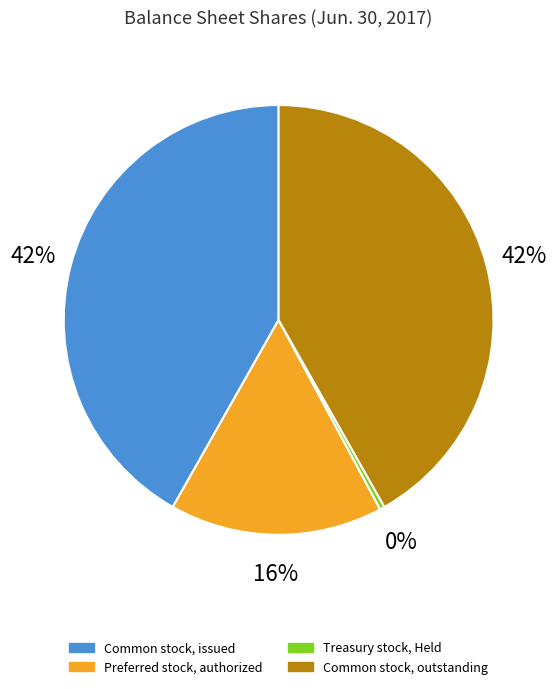

Is Common stock, issued the majority of the pie?

No